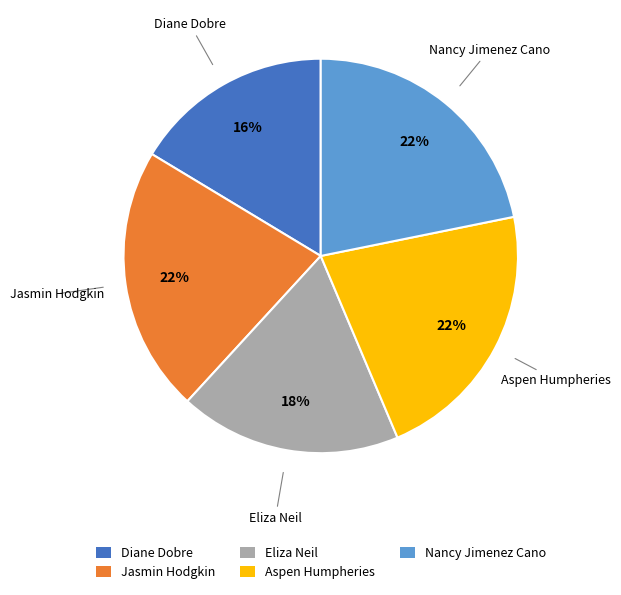

To the nearest percent, what portion does Eliza Neil represent?

18%